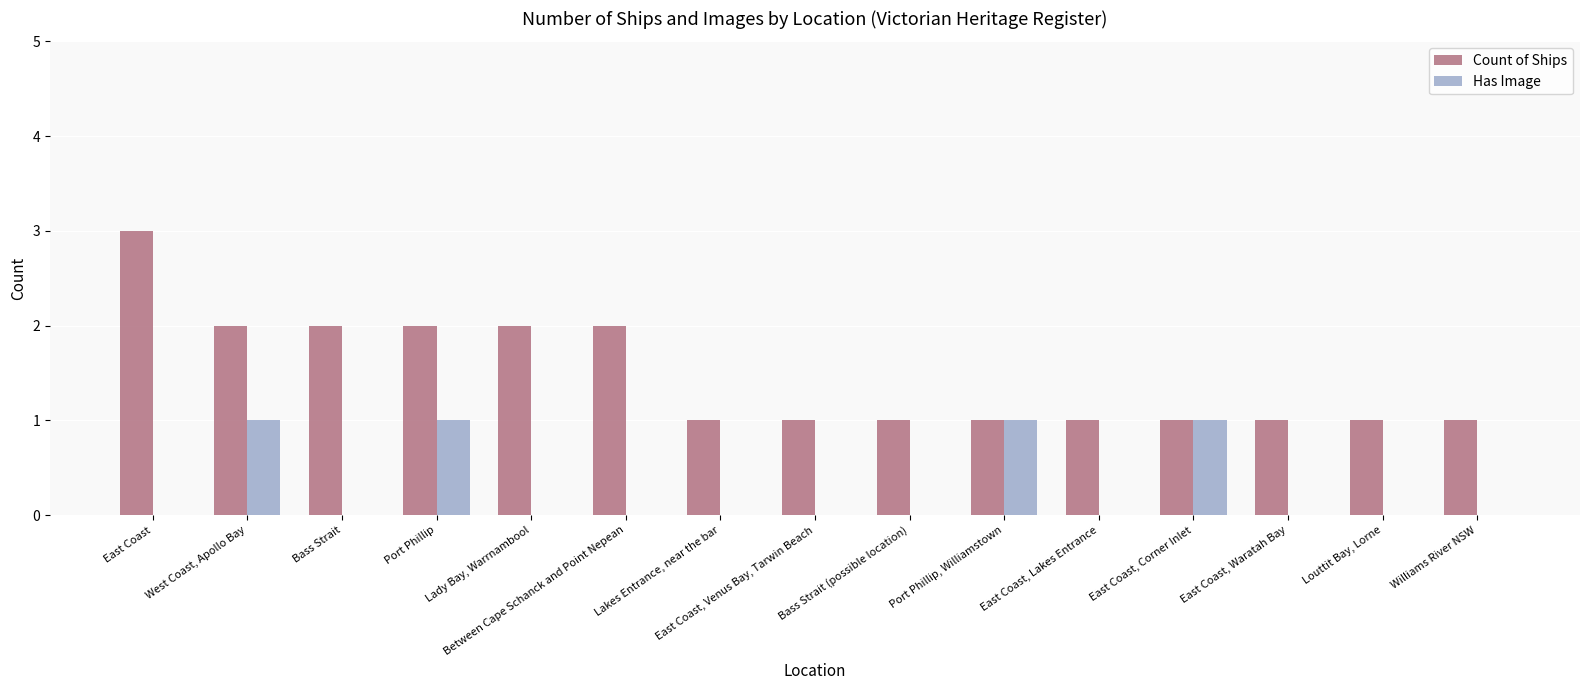

Is it true that Has Image equals 2 at Port Phillip?

False